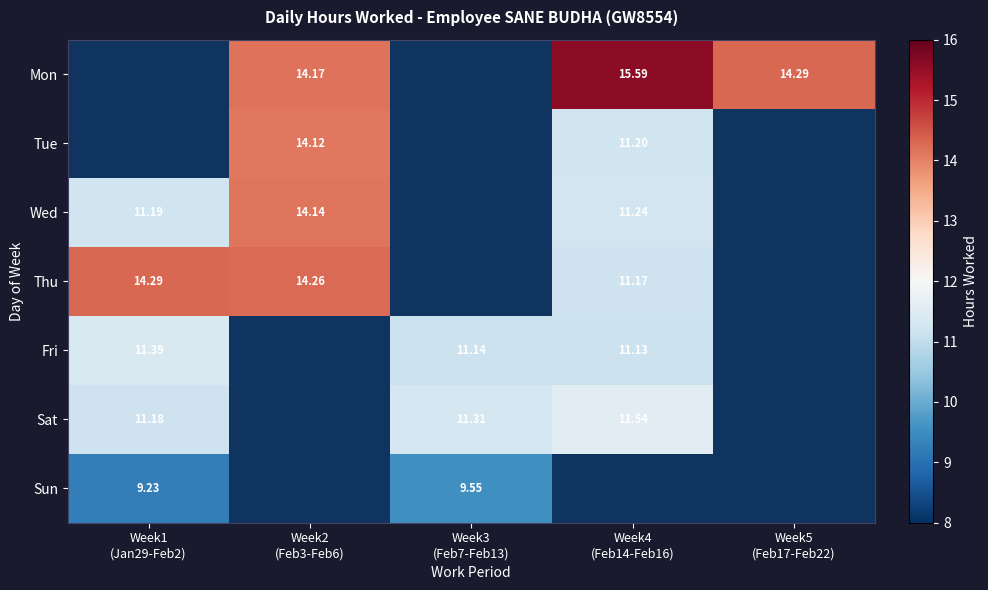

Read the Fri value at Week1 (Jan29-Feb2).

11.4